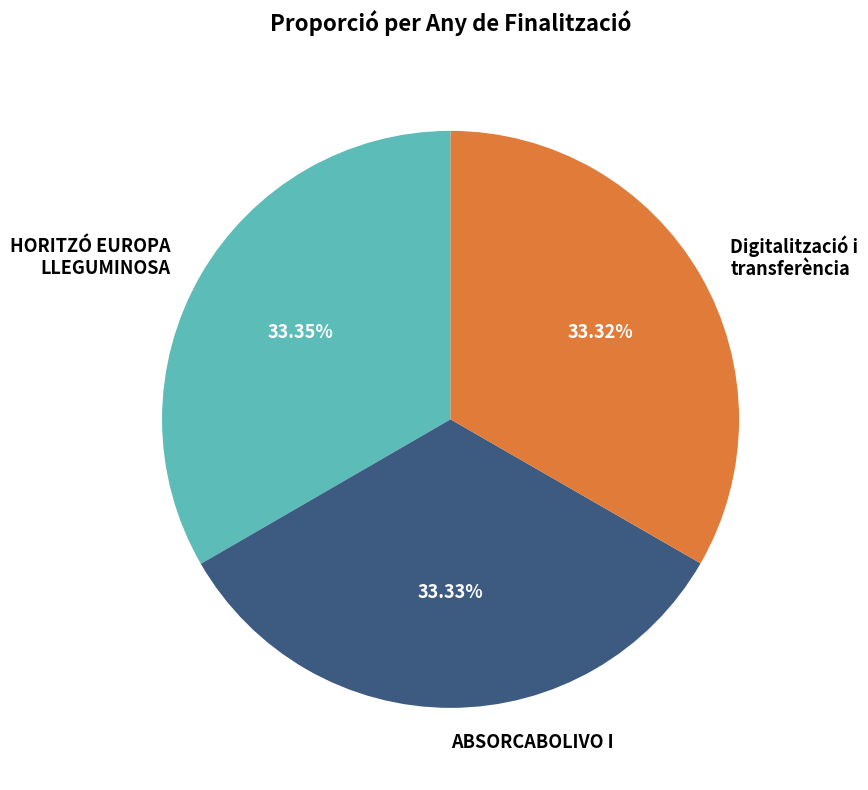

What is the ratio of the value at Digitalització i transferència to the value at ABSORCABOLIVO I?

1.0